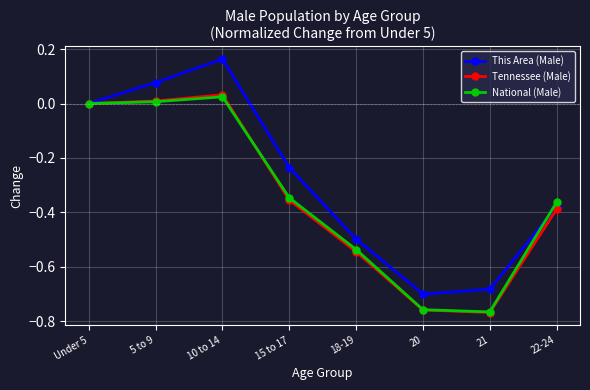

Which series changed the most between Under 5 and 22-24?

Tennessee (Male)